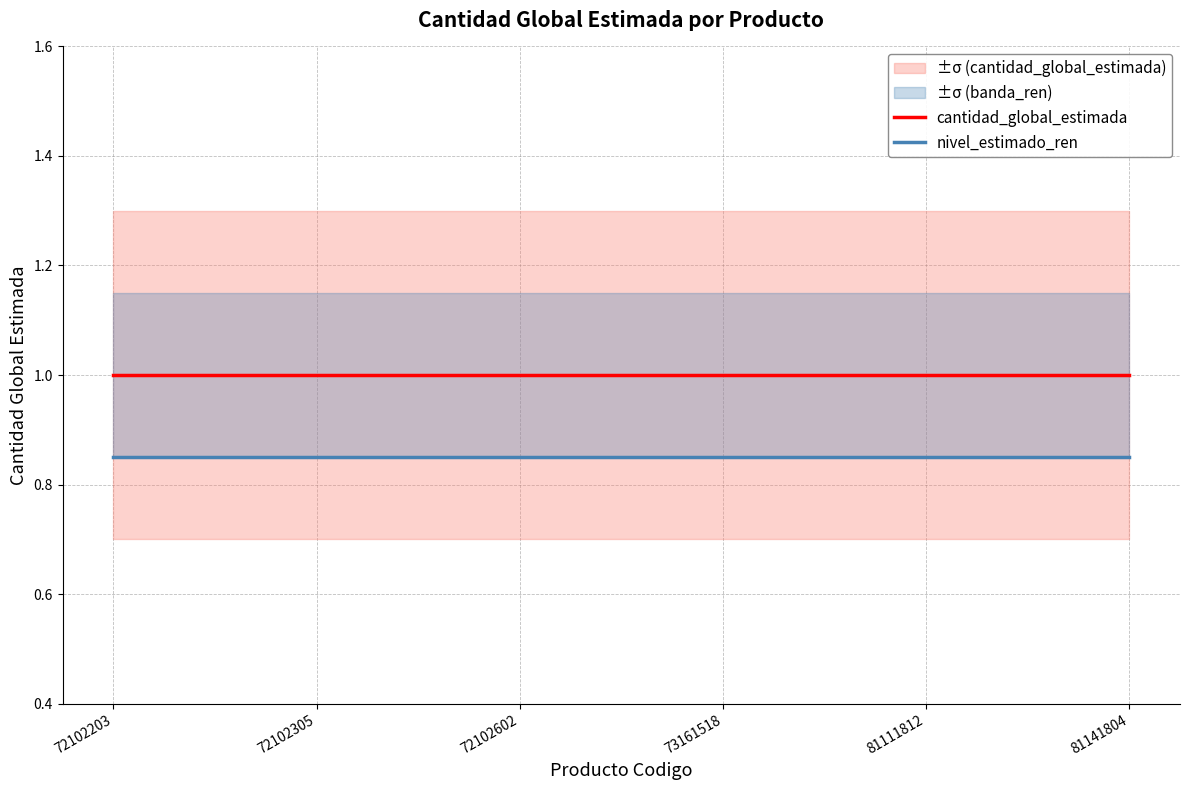

At which category does the chart reach its minimum across all series?

72102203